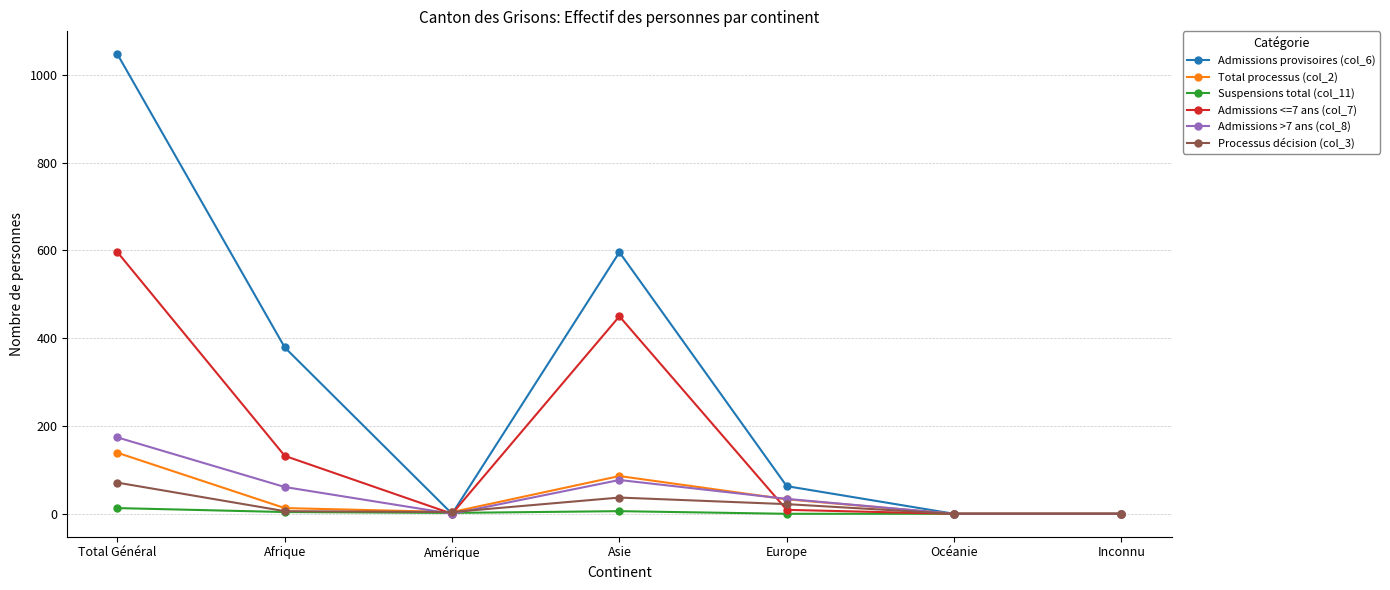

Which series changed the most between Total Général and Afrique?

Admissions provisoires (col_6)